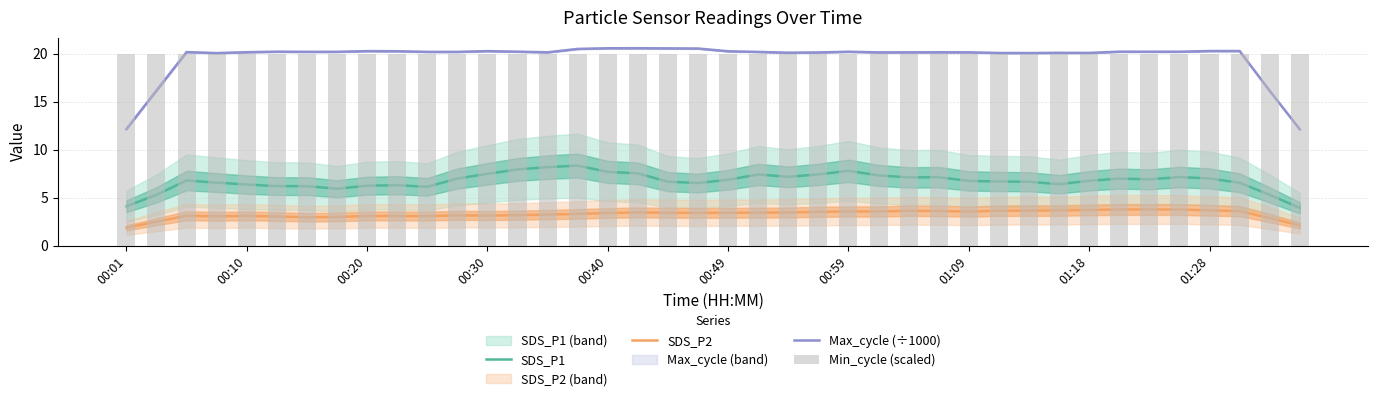

What is the lowest value of the Max_cycle (÷1000) series?

12.1